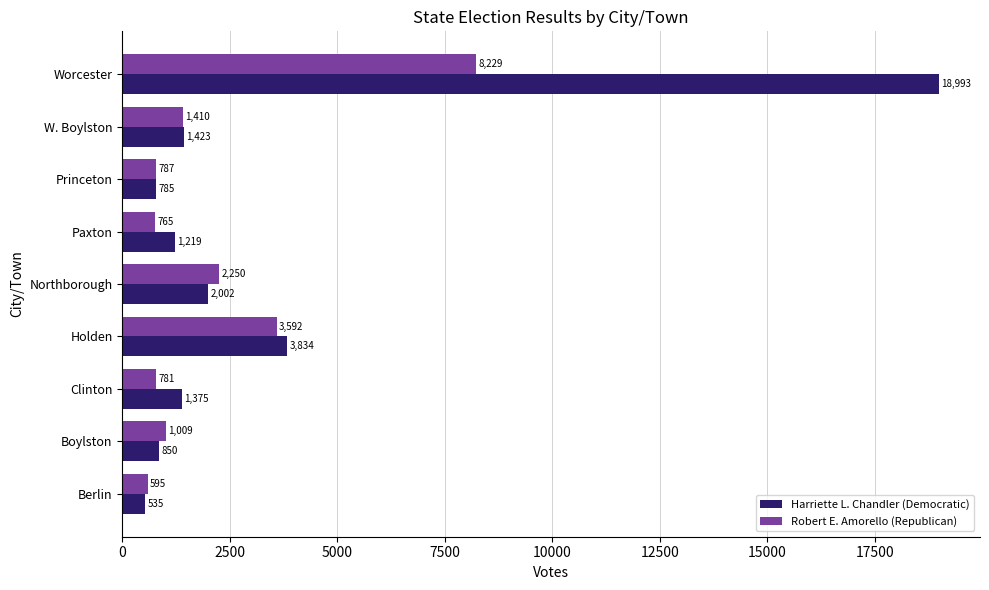

What is the average value of the Robert E. Amorello (Republican) series?

2158